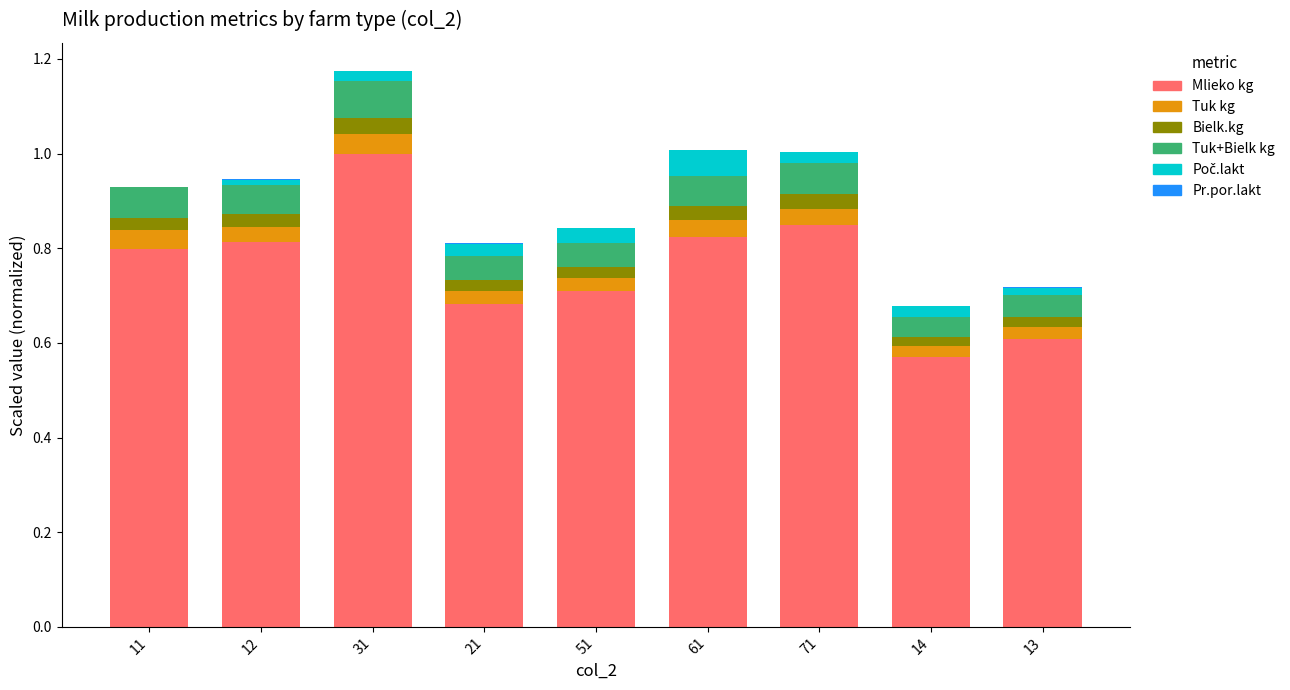

What is the sum of all Mlieko kg values?

6.9